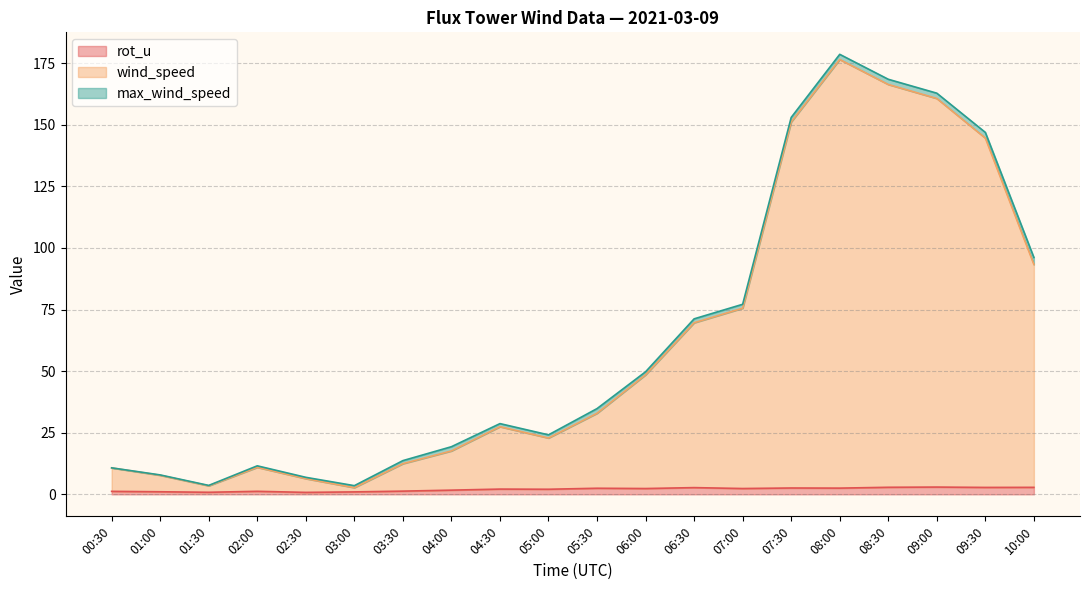

At which category does wind_speed reach its first local valley?

01:30